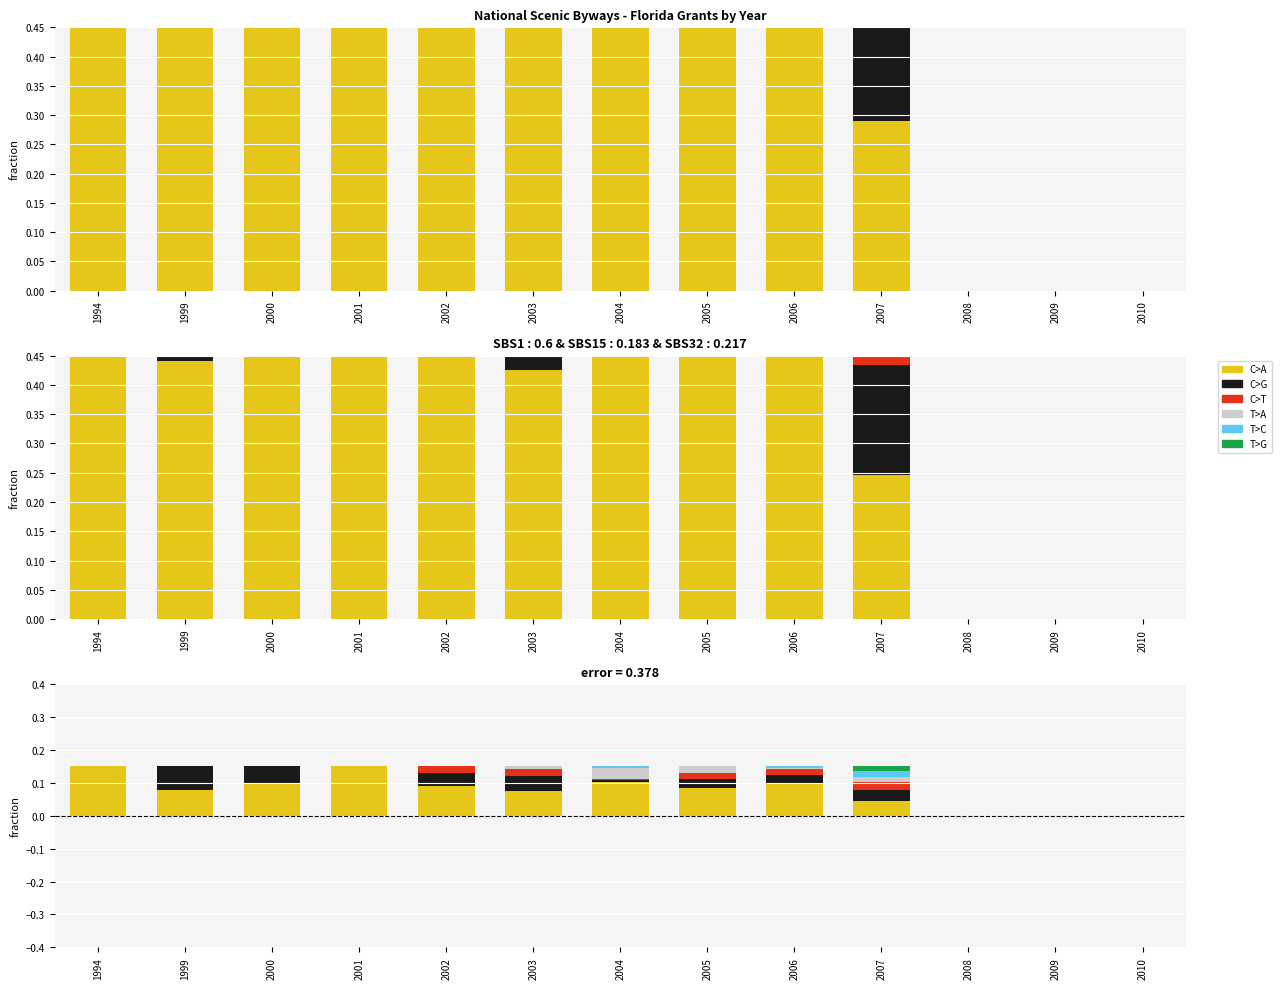

What is the difference between the maximum and minimum values in the C>A series?

0.2